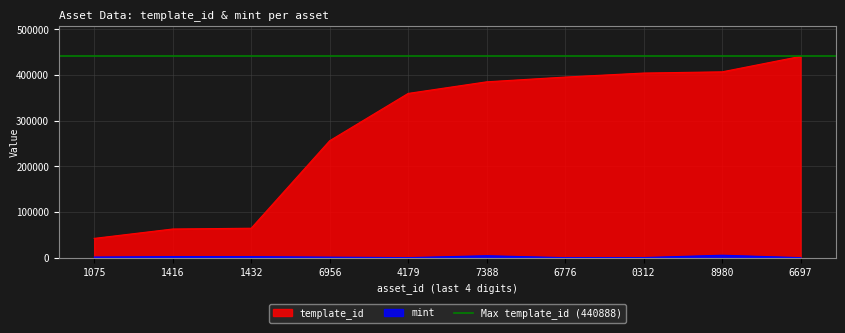

What is the highest value of the template_id series?

440888